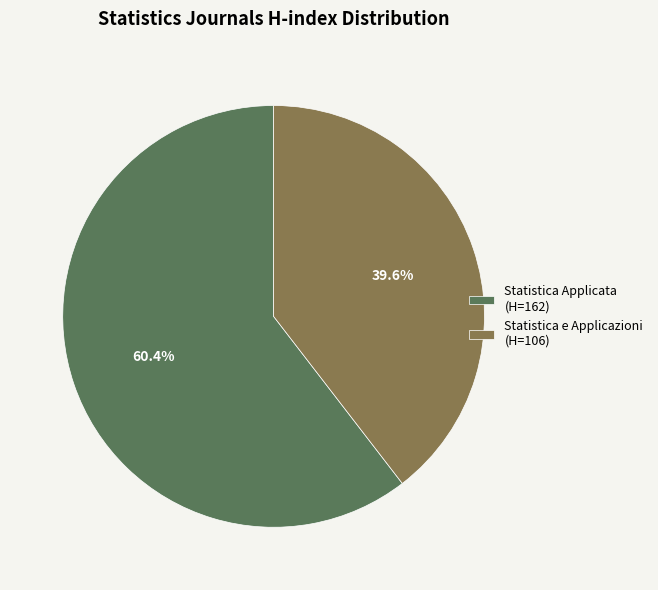

Which slice is the smallest?

Statistica e Applicazioni